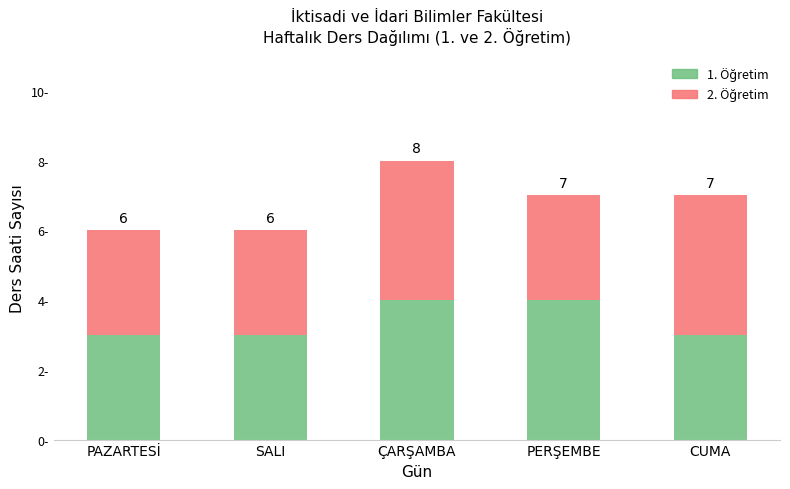

What is the difference between the second highest and minimum values in the 1. Öğretim series?

1